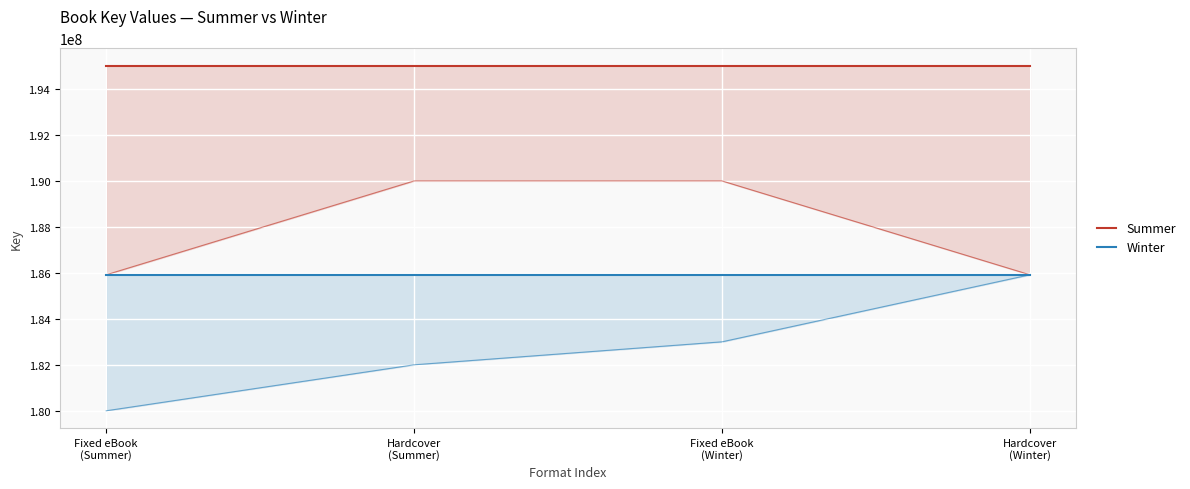

Is the value of Winter at Hardcover
(Winter) greater than the value of Summer at Hardcover
(Winter)?

No